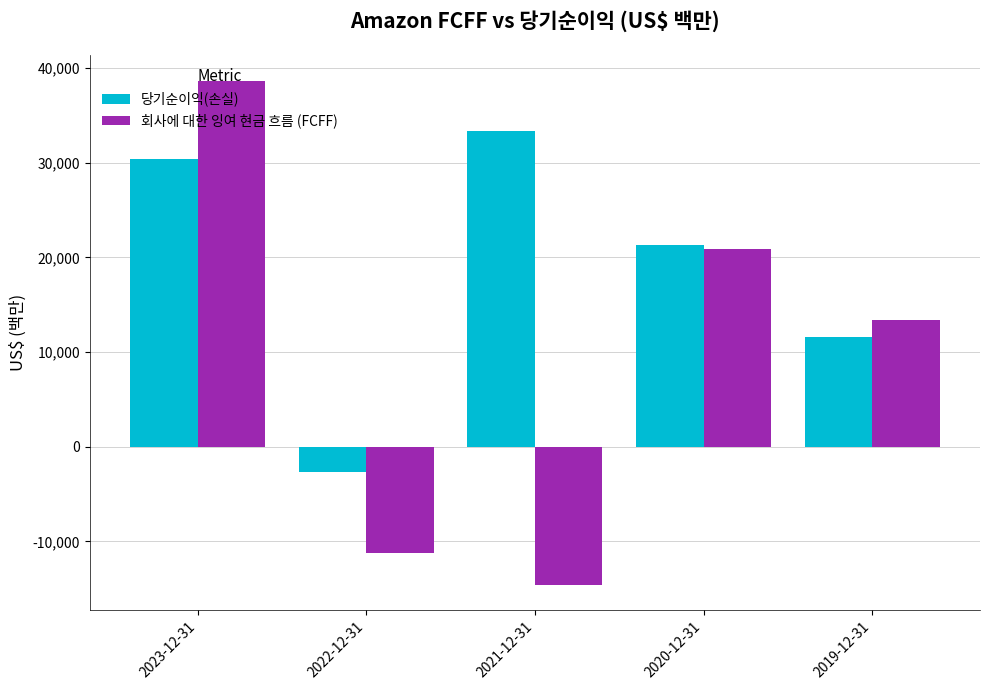

Which series changed the most between 2023-12-31 and 2019-12-31?

회사에 대한 잉여 현금 흐름 (FCFF)